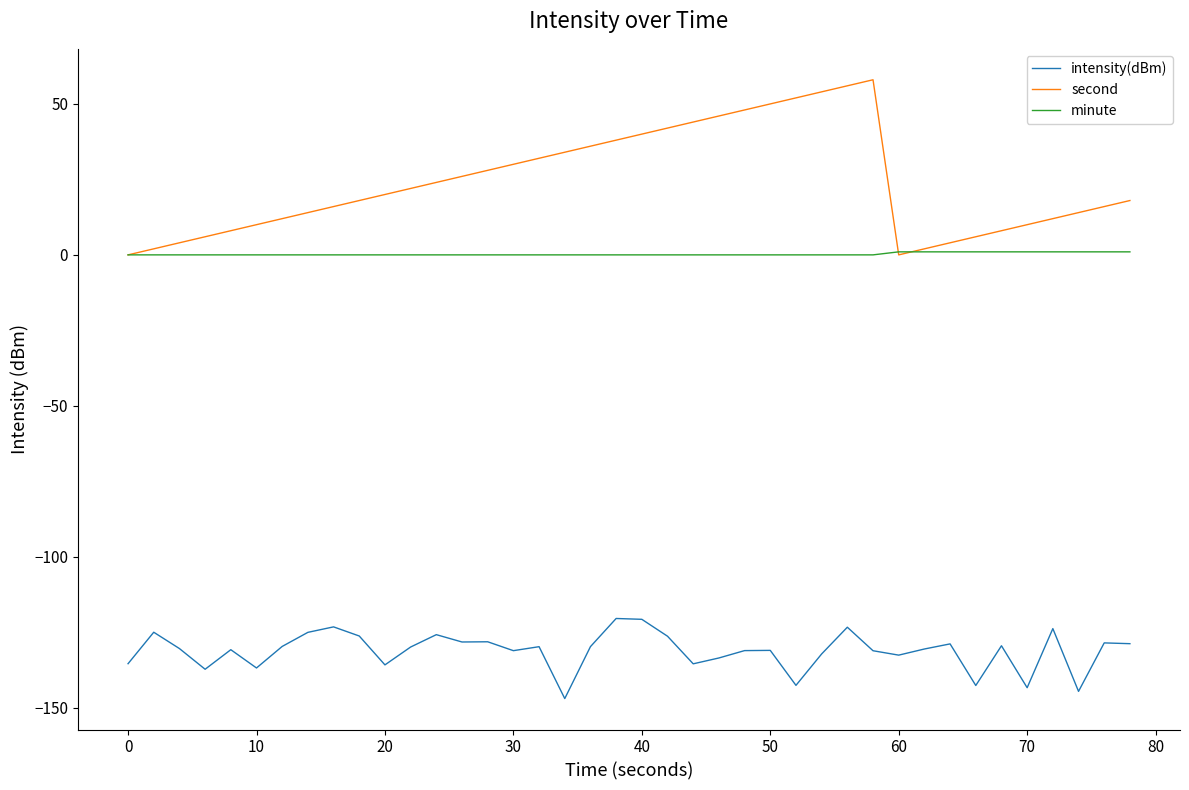

Which series has the largest range (max minus min)?

second